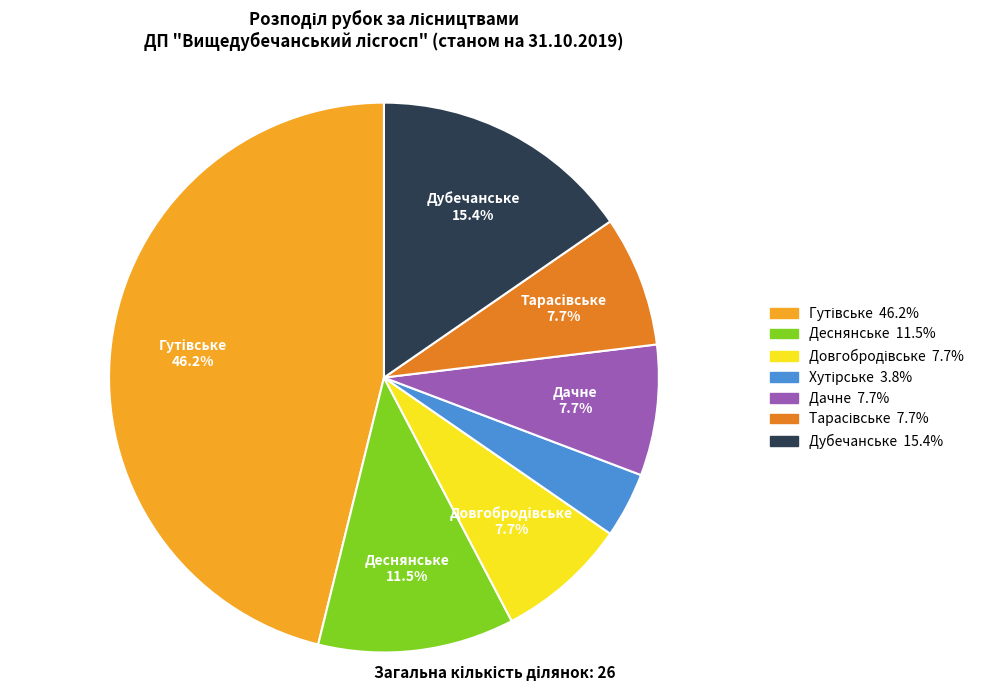

What portion of the pie excludes Дачне?

92.3%